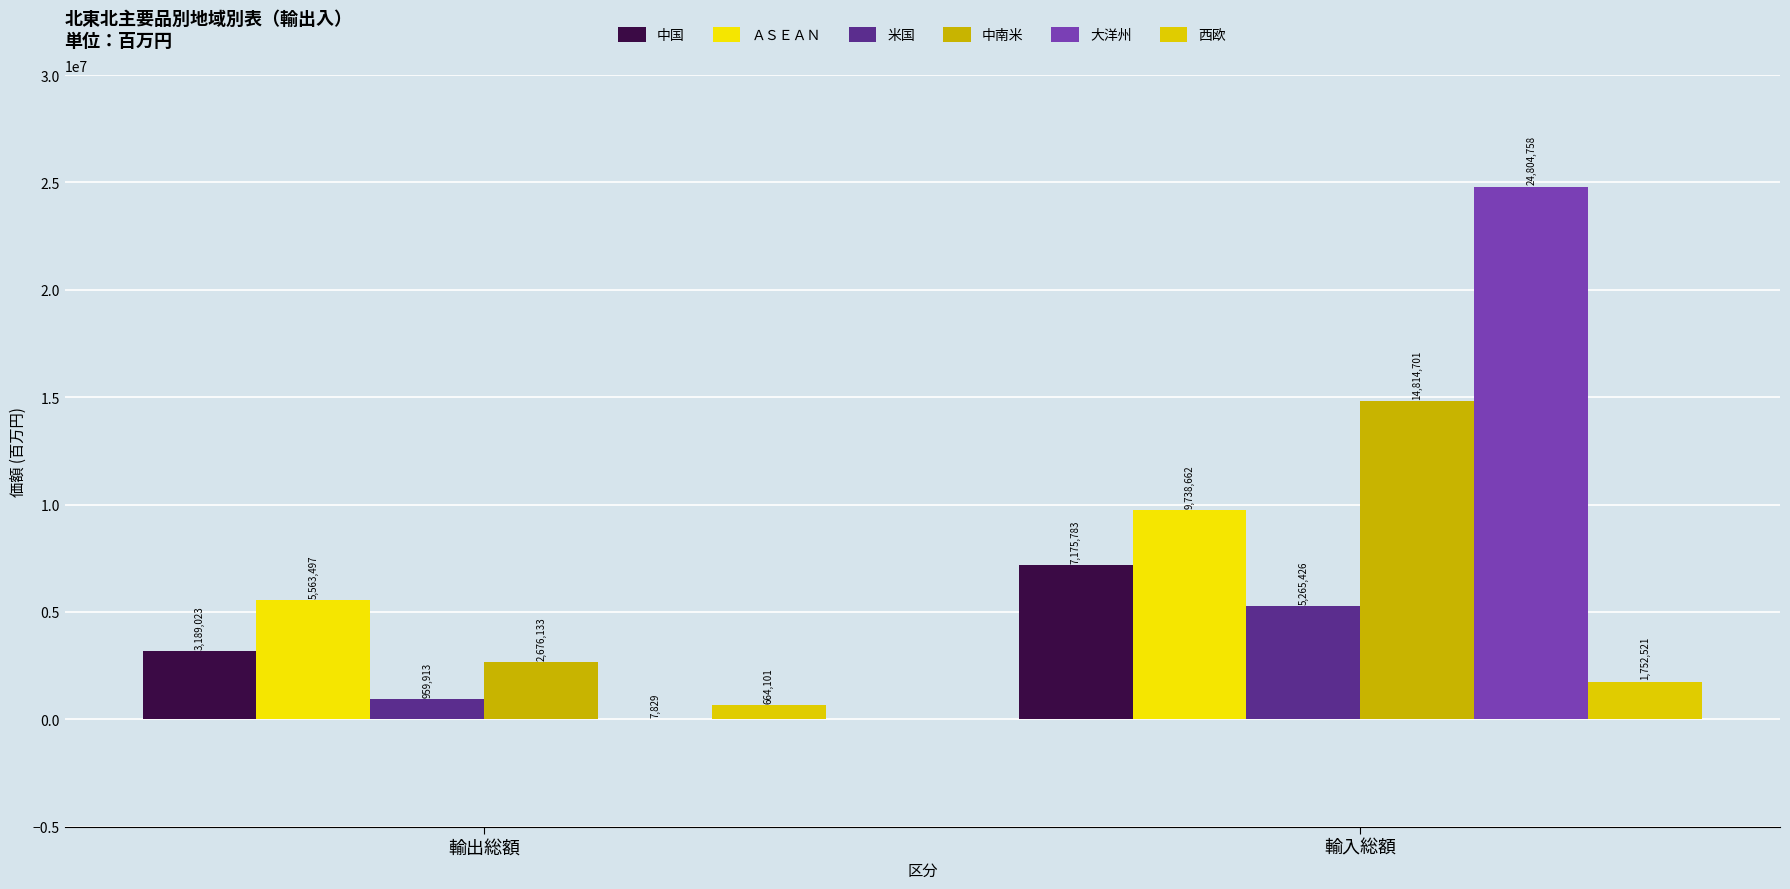

What is the difference between the highest and lowest values at 輸出総額?

5555668